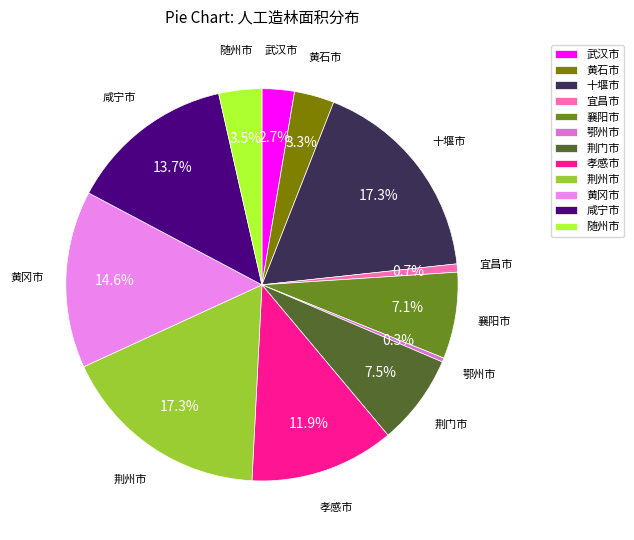

What percentage is NOT represented by 荆州市?

82.7%